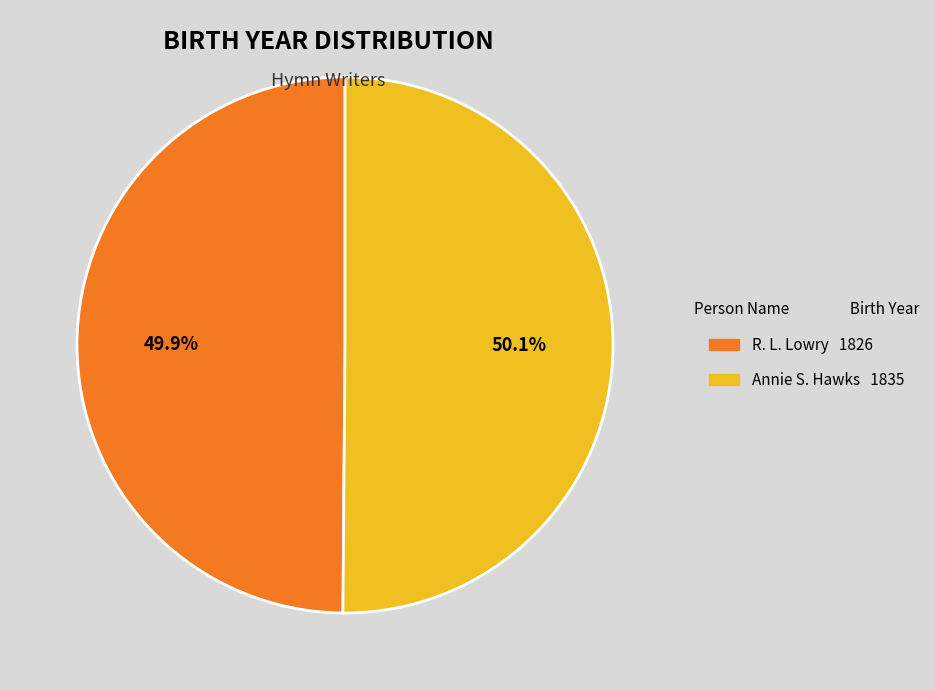

To the nearest percent, what is the combined percentage of Annie S. Hawks and R. L. Lowry?

100%